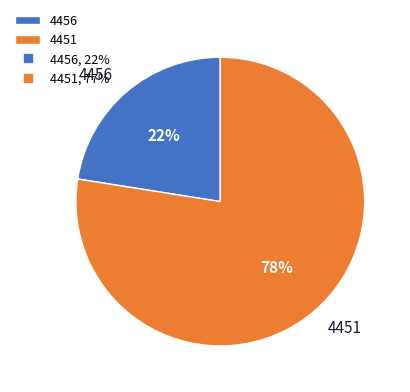

Is there a majority slice in this chart?

Yes